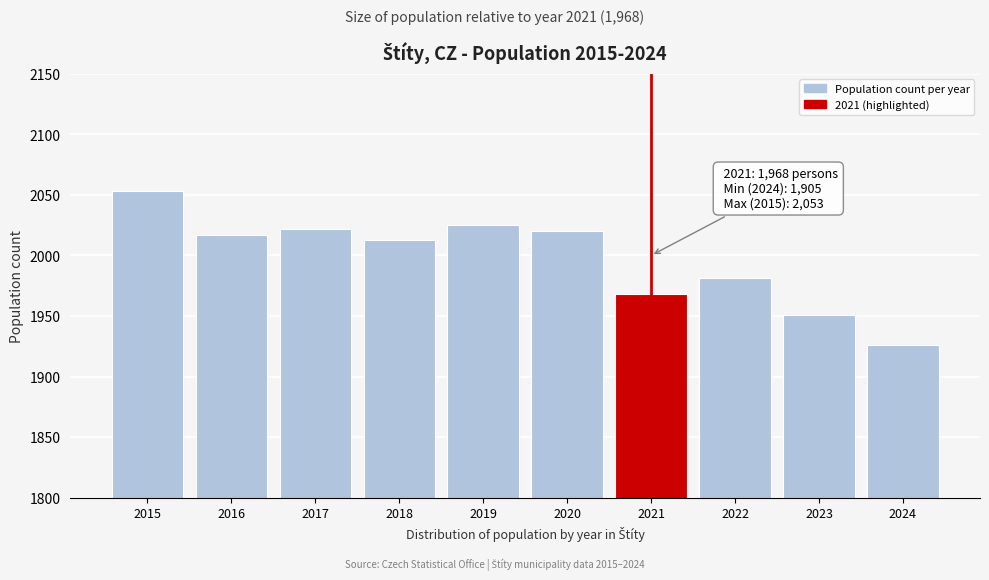

Reading left to right, transcribe all the data shown in this chart.

2053	2017	2022	2013	2025	2020	1968	1981	1951	1926